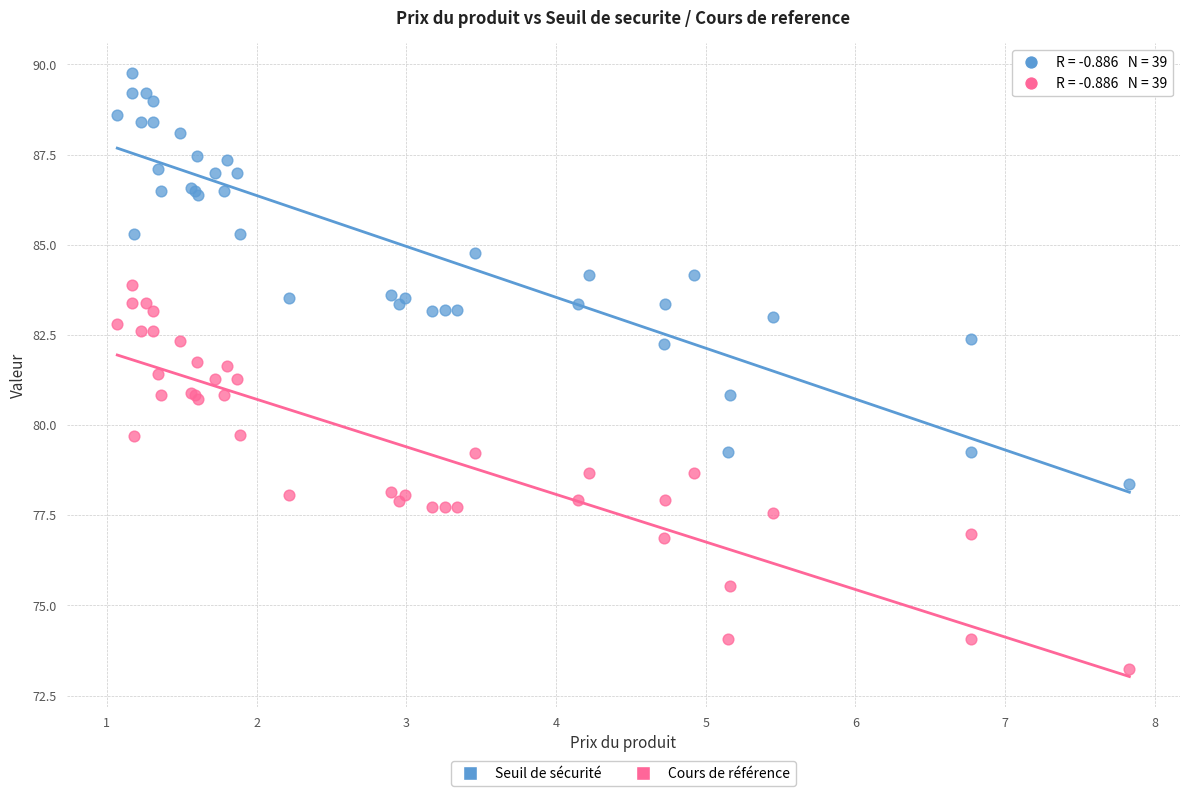

Which series contains the highest Y value?

Seuil de sécurité